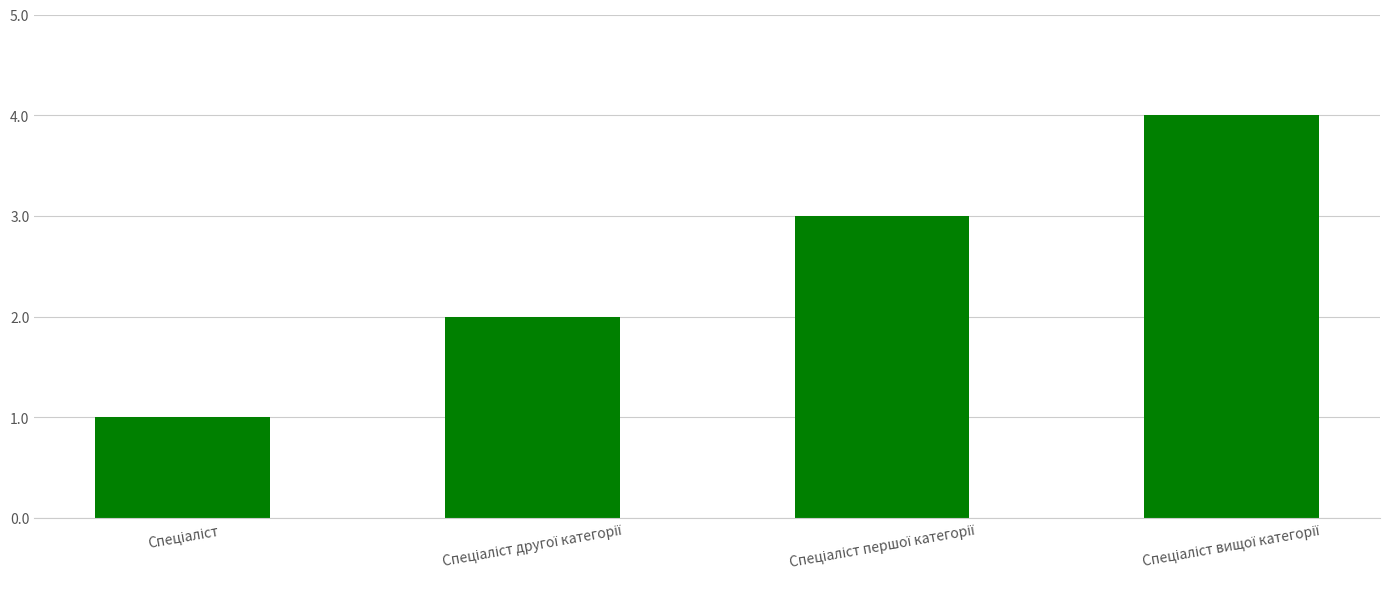

What is the sum of all values?

10